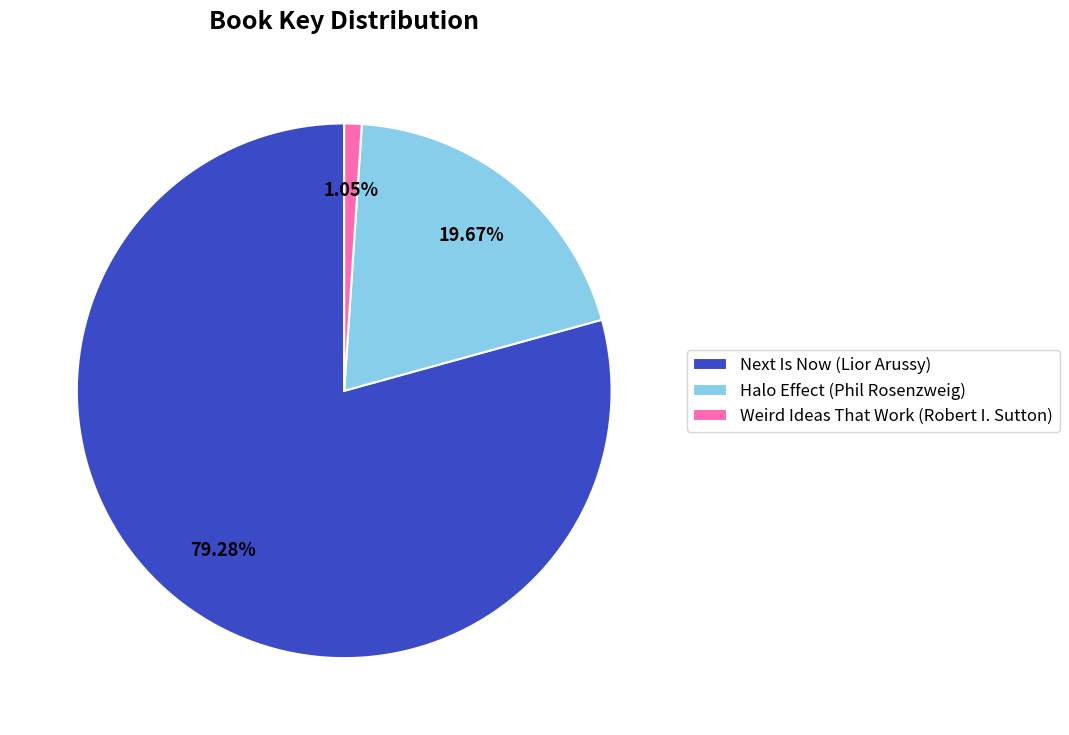

Rank the categories by value from lowest to highest.

Weird Ideas That Work (Robert I. Sutton), Halo Effect (Phil Rosenzweig), Next Is Now (Lior Arussy)